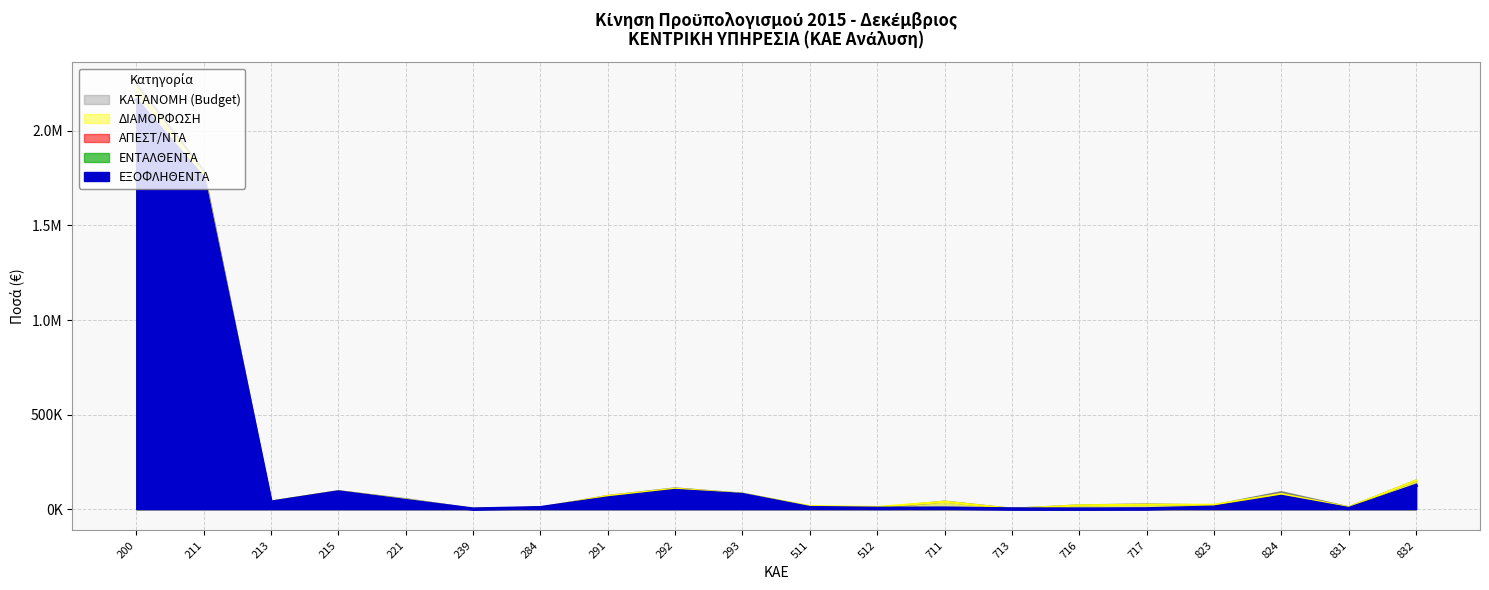

What is the lowest value of the ΕΝΤΑΛΘΕΝΤΑ series?

90.0